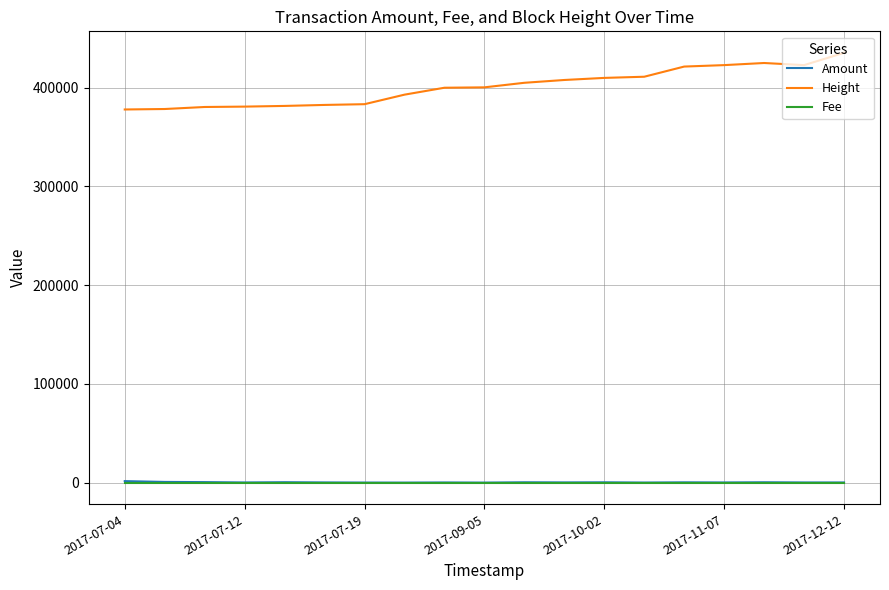

Count the number of categories in the chart.

19